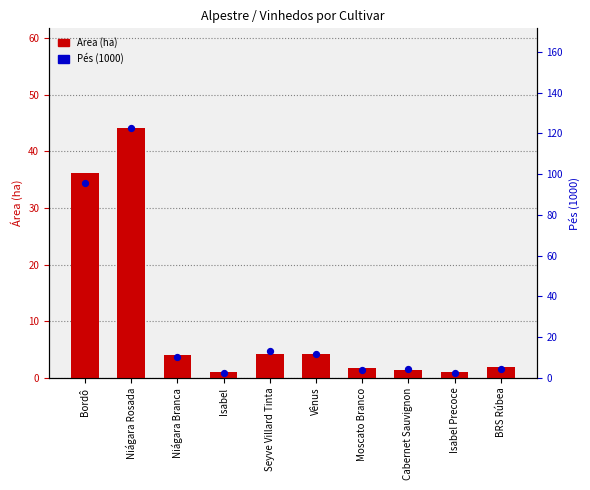

At which category is the sum across all series the highest?

Niágara Rosada